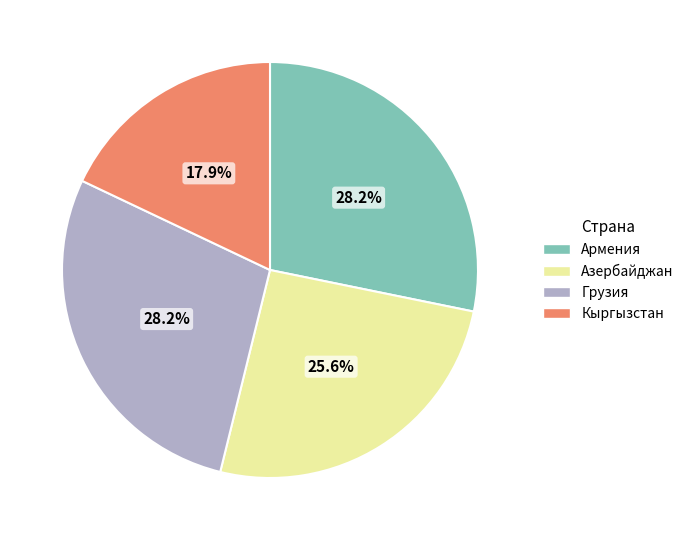

Which has a higher value, Азербайджан or Грузия?

Грузия